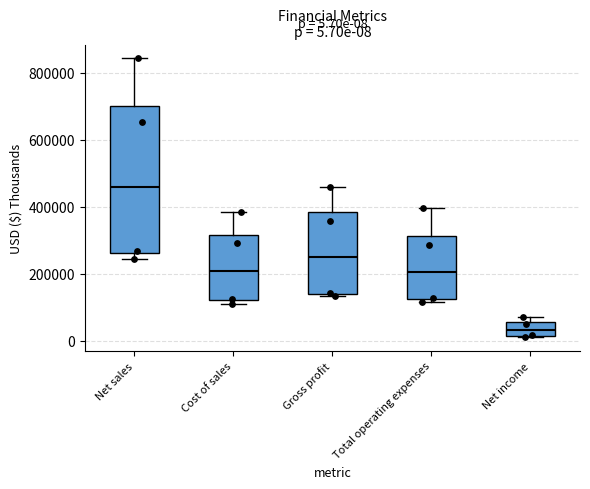

Which box's median line is the highest?

Net sales